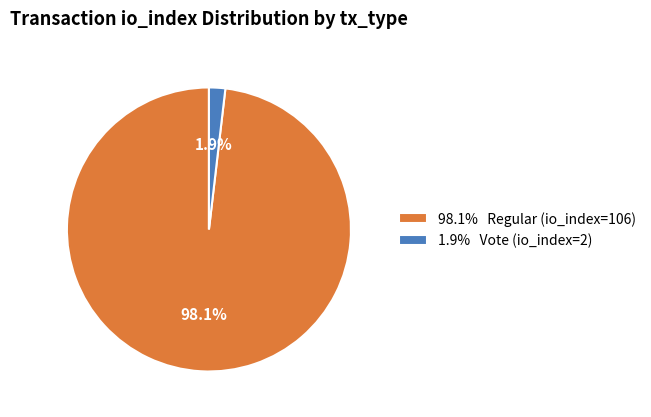

How many segments does this pie chart have?

2